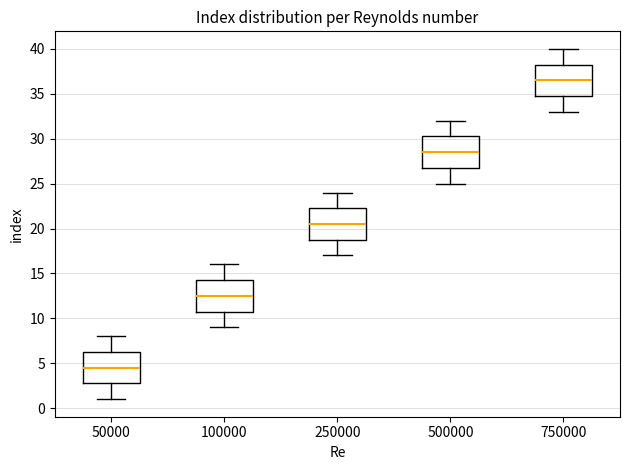

Reading left to right, read every box against the y-axis: the position of its median line, the range the box covers, and the ends of its whiskers. The values are not printed on the chart, so give them approximately, as read against the axis.

50000: median 4.5, box 3.0 to 6.5, whiskers 1.0 to 8.0
100000: median 12.5, box 11.0 to 14.5, whiskers 9.0 to 16.0
250000: median 20.5, box 19.0 to 22.5, whiskers 17.0 to 24.0
500000: median 28.5, box 27.0 to 30.5, whiskers 25.0 to 32.0
750000: median 36.5, box 35.0 to 38.5, whiskers 33.0 to 40.0